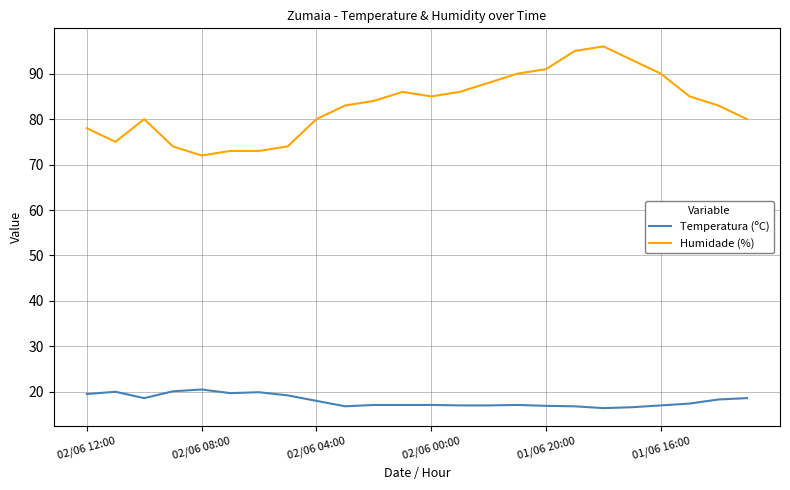

What is the average value of the Humidade (%) series?

83.1